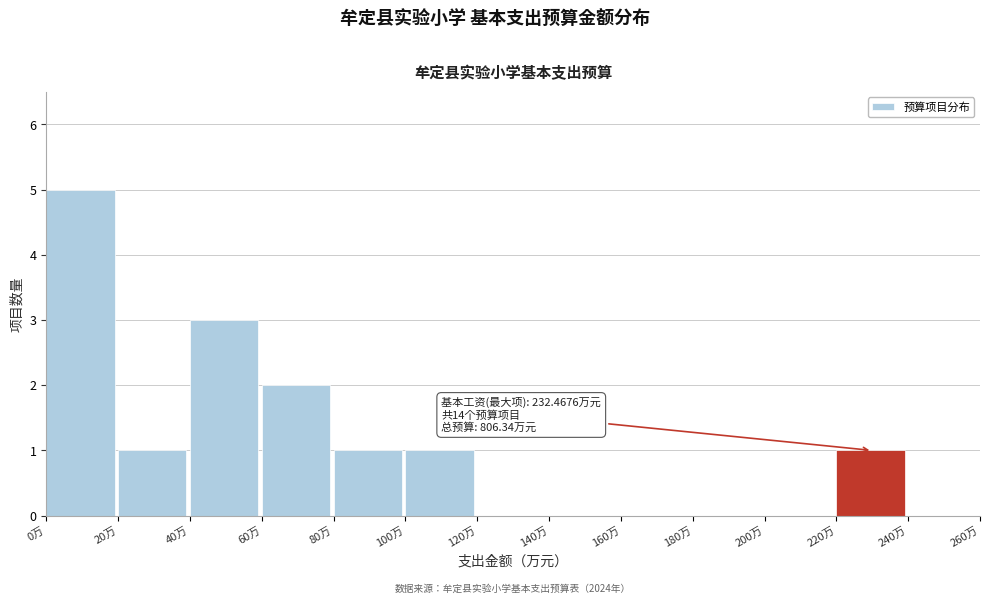

Over which range of the x-axis is the bar tallest?

0 to 20